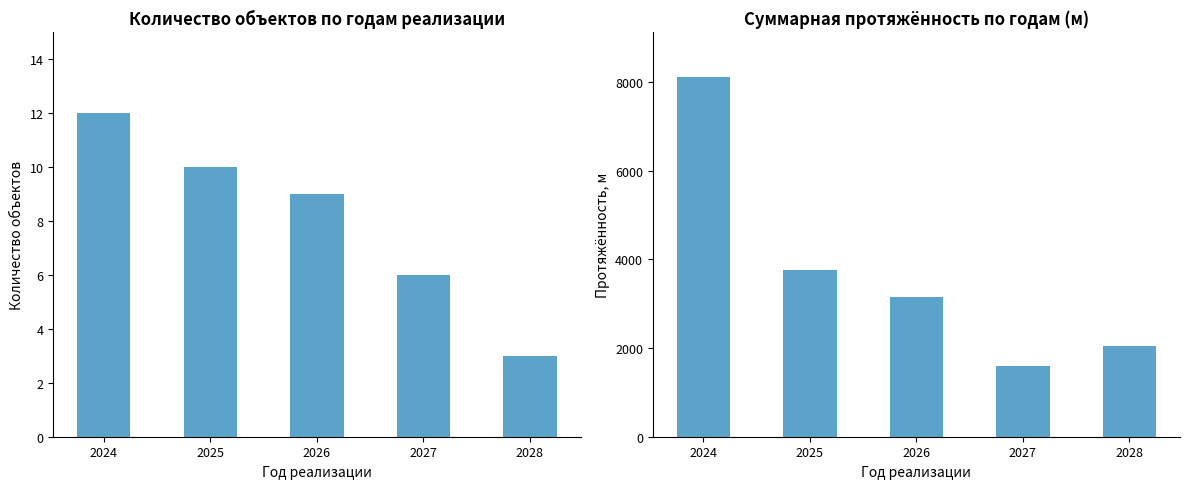

At which label does Протяжённость, м reach its peak?

2024